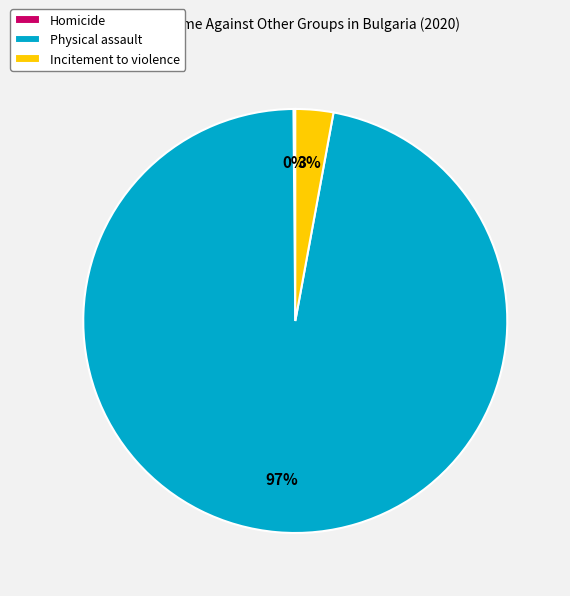

To the nearest percent, what percentage of the pie is Incitement to violence?

3%